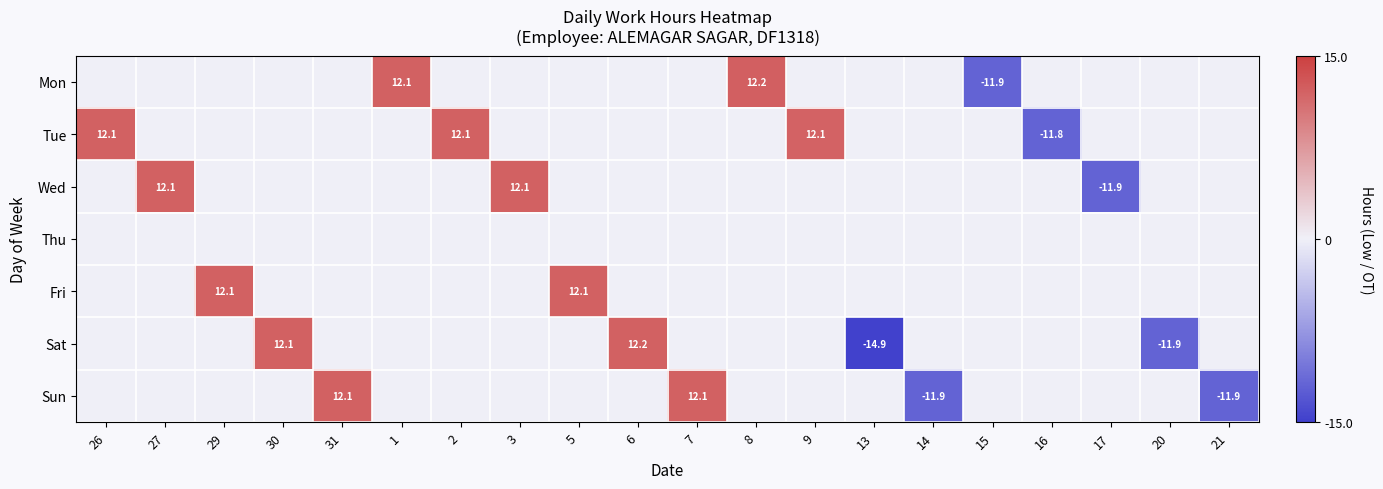

Is the value of Tue at 17 greater than the value of Mon at 31?

No